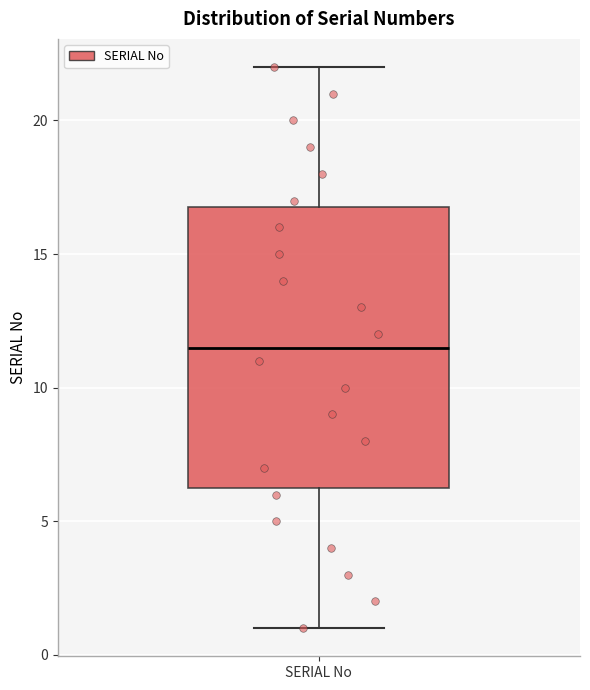

Transcribe this box plot: give where the median line is, the range the box spans, and where the two whiskers end, as read against the y-axis. The values are not printed on the chart, so give them approximately, as read against the axis.

median 11.5, box 6.5 to 17.0, whiskers 1.0 to 22.0